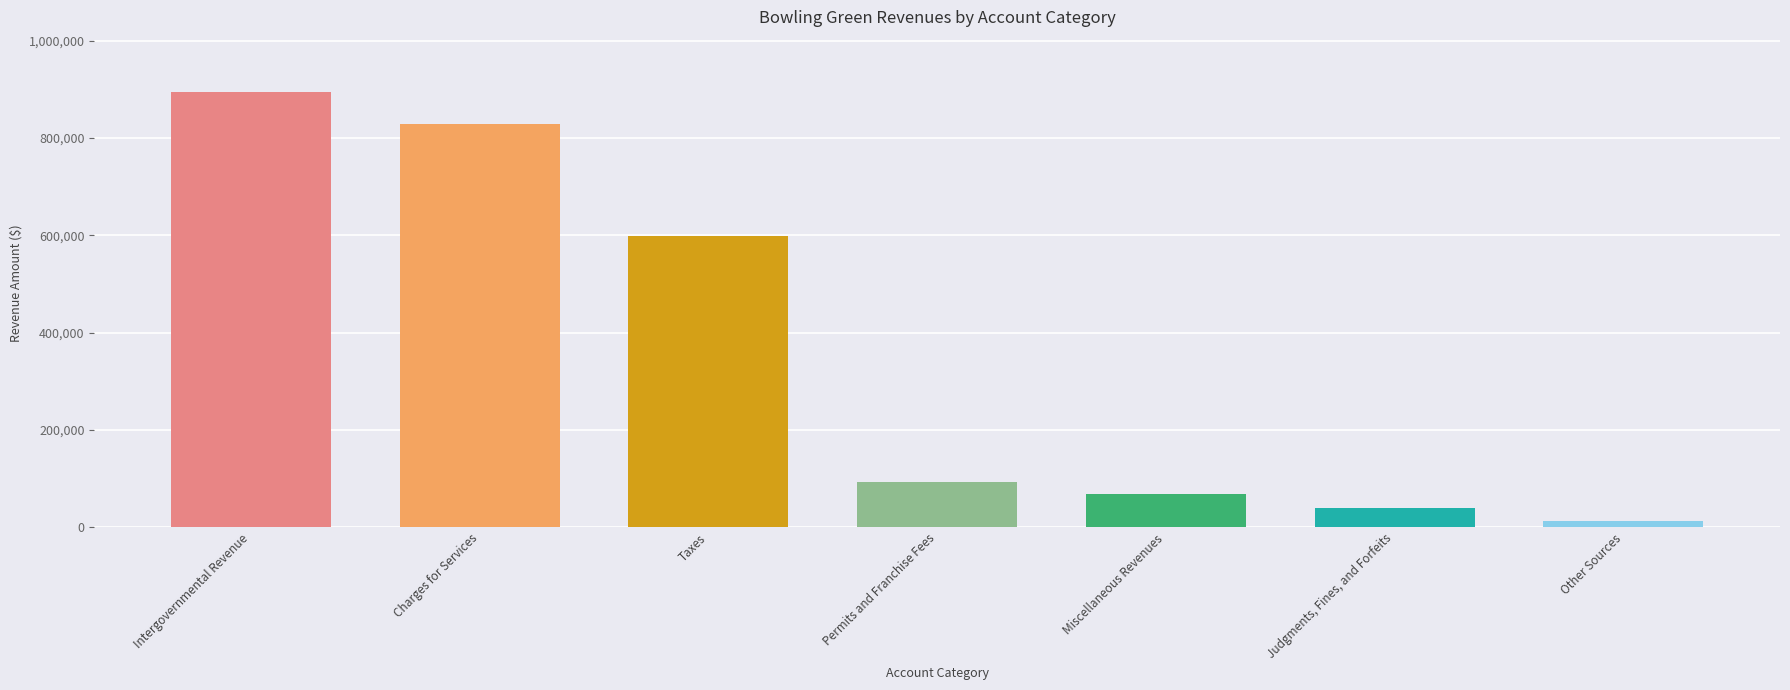

Are the bars horizontal?

No